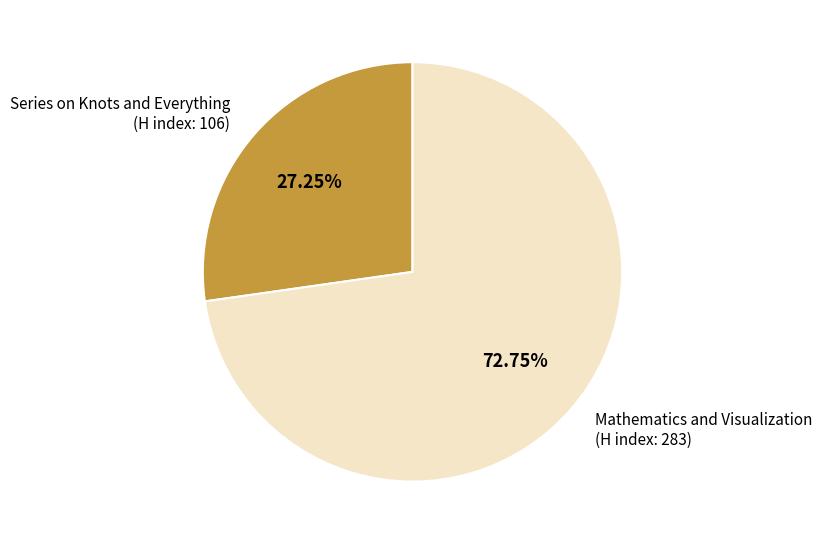

Is there a majority slice in this chart?

Yes